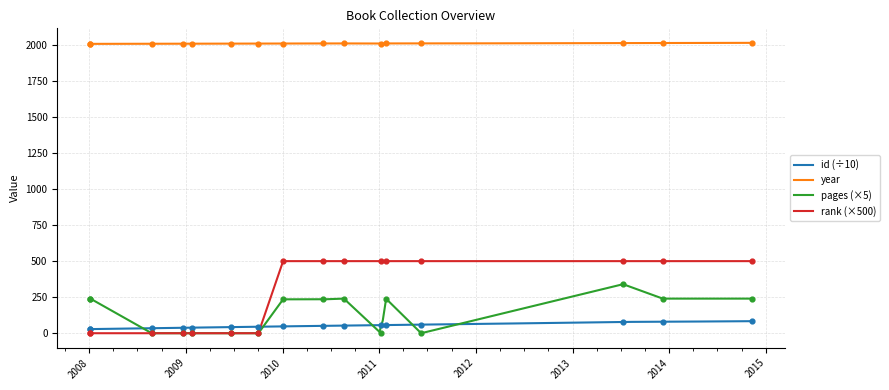

Which series contains the lowest Y value?

pages